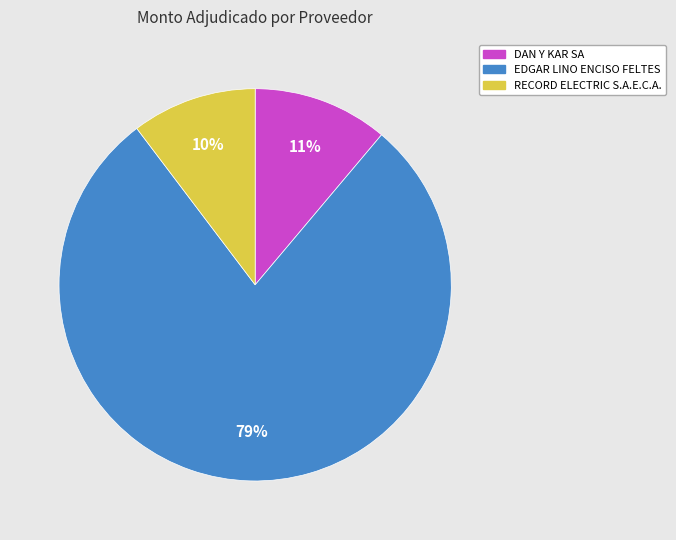

To the nearest percent, what percentage of the pie is EDGAR LINO ENCISO FELTES?

79%